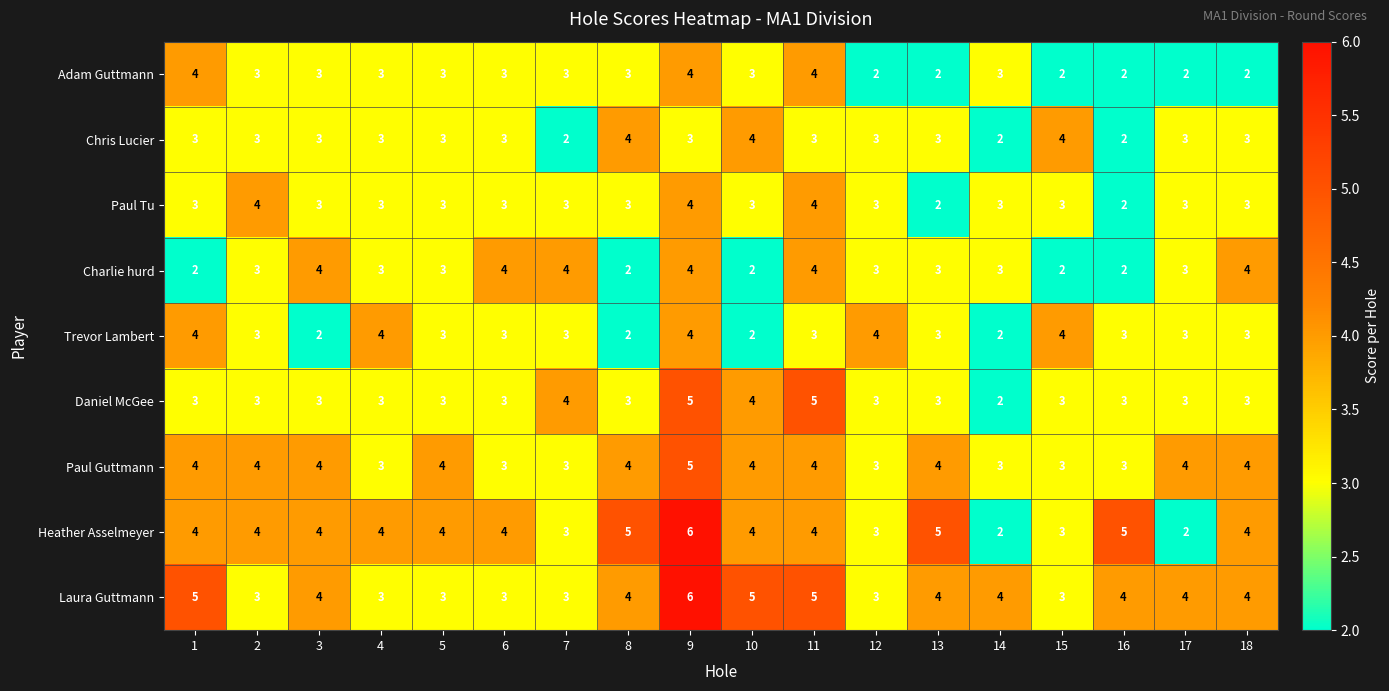

The Adam Guttmann series shows 3 at 18. True or false?

False